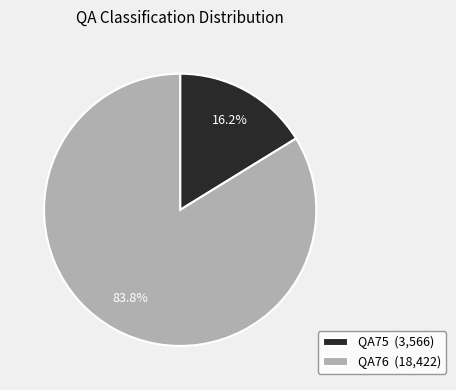

Which slice is the smallest?

QA75